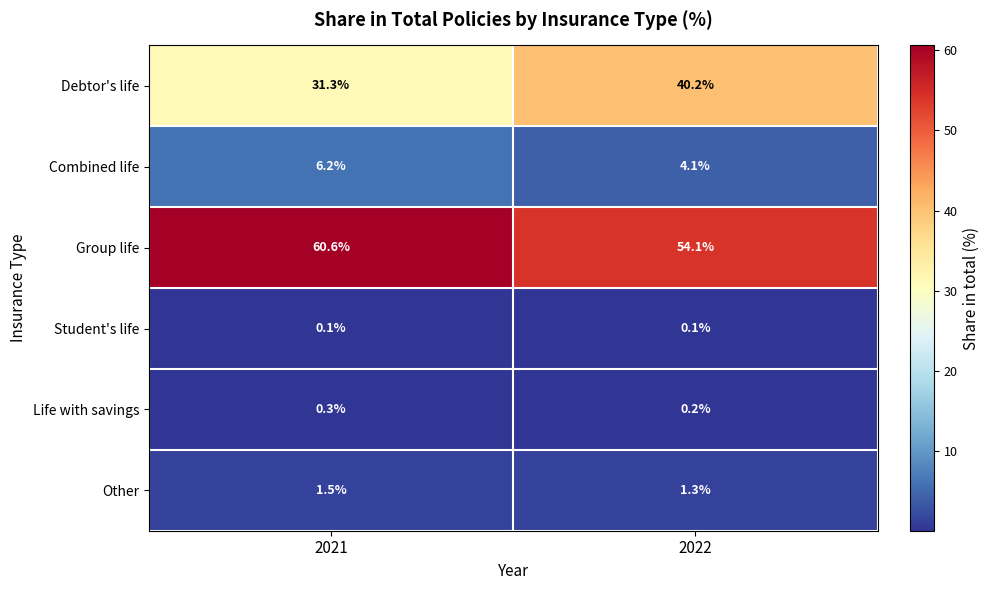

What is the greatest value displayed?

60.6